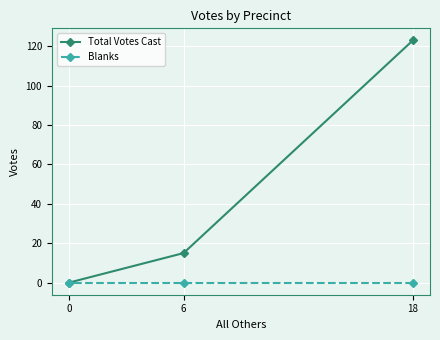

What is the total value across all series at 6?

15